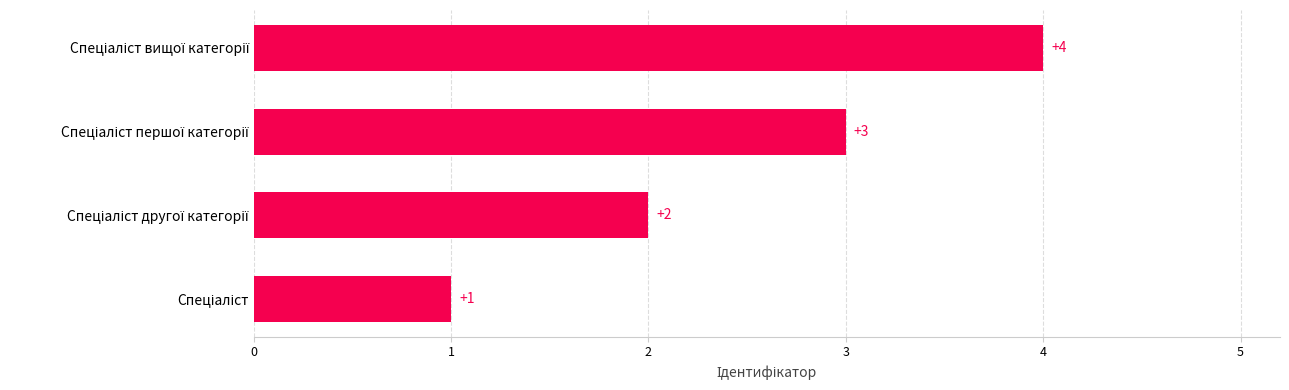

What is the value of the 1st bar from the top?

4